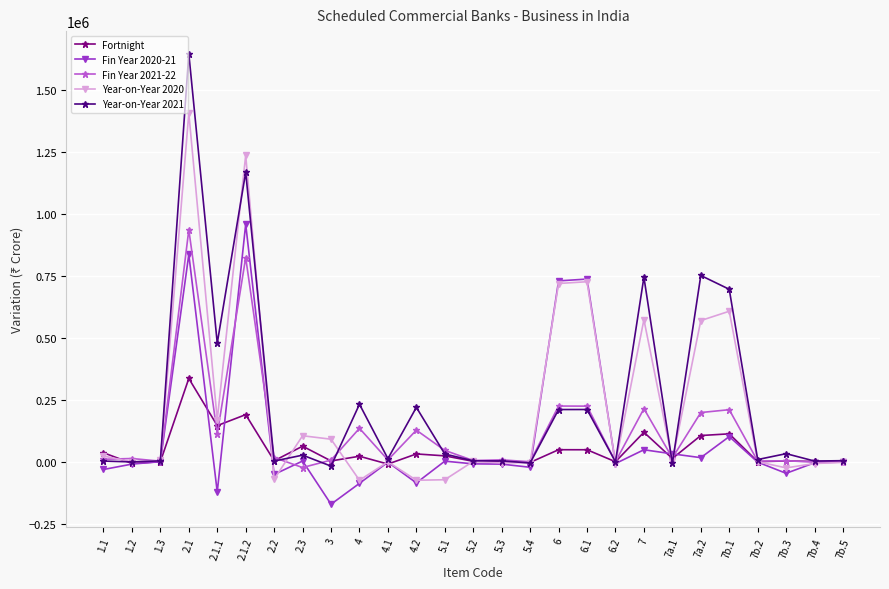

What is the highest value of the Fortnight series?

335776